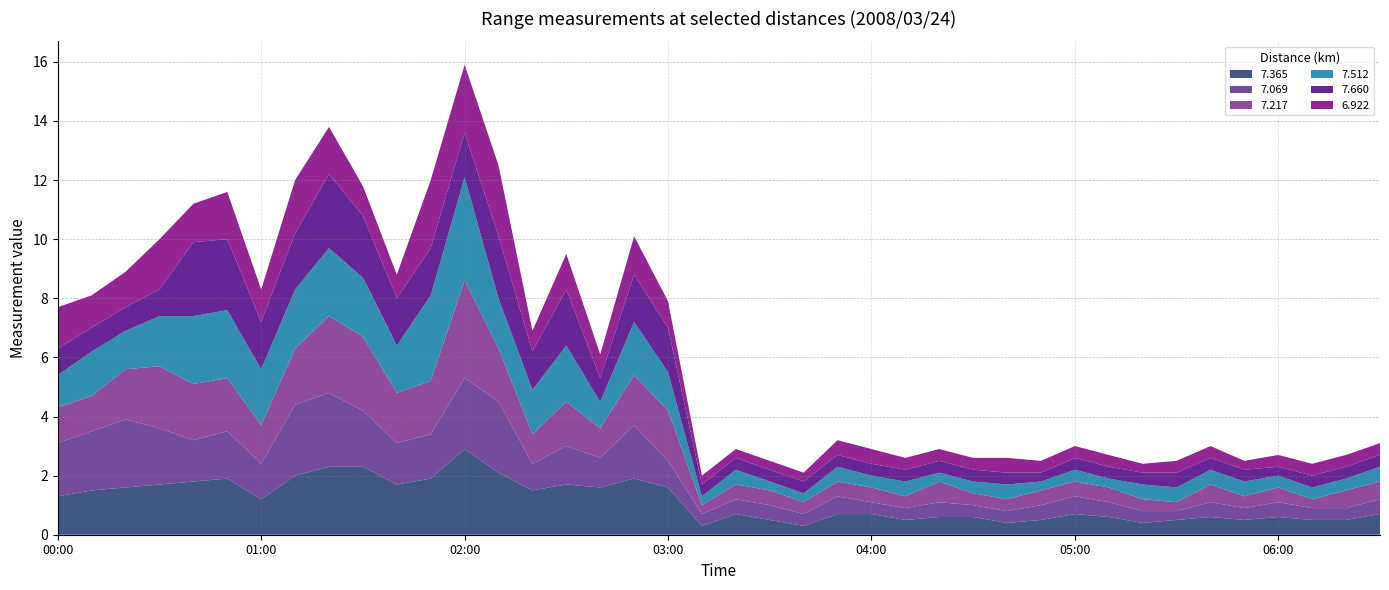

Reading left to right, transcribe all the data shown in this chart.

7.365: 00:00=1.3	00:10=1.5	00:20=1.6	00:30=1.7	00:40=1.8	00:50=1.9	01:00=1.2	01:10=2.0	01:20=2.3	01:30=2.3	01:40=1.7	01:50=1.9	02:00=2.9	02:10=2.1	02:20=1.5	02:30=1.7	02:40=1.6	02:50=1.9	03:00=1.6	03:10=0.3	03:20=0.7	03:30=0.5	03:40=0.3	03:50=0.7	04:00=0.7	04:10=0.5	04:20=0.6	04:30=0.6	04:40=0.4	04:50=0.5	05:00=0.7	05:10=0.6	05:20=0.4	05:30=0.5	05:40=0.6	05:50=0.5	06:00=0.6	06:10=0.5	06:20=0.5	06:30=0.7
7.069: 00:00=1.8	00:10=2.0	00:20=2.3	00:30=1.9	00:40=1.4	00:50=1.6	01:00=1.2	01:10=2.4	01:20=2.5	01:30=1.9	01:40=1.4	01:50=1.5	02:00=2.4	02:10=2.4	02:20=0.9	02:30=1.3	02:40=1.0	02:50=1.8	03:00=0.9	03:10=0.4	03:20=0.5	03:30=0.5	03:40=0.4	03:50=0.6	04:00=0.4	04:10=0.4	04:20=0.5	04:30=0.4	04:40=0.4	04:50=0.5	05:00=0.6	05:10=0.5	05:20=0.4	05:30=0.3	05:40=0.5	05:50=0.4	06:00=0.5	06:10=0.4	06:20=0.4	06:30=0.5
7.217: 00:00=1.2	00:10=1.2	00:20=1.7	00:30=2.1	00:40=1.9	00:50=1.8	01:00=1.3	01:10=1.9	01:20=2.6	01:30=2.5	01:40=1.7	01:50=1.8	02:00=3.3	02:10=1.8	02:20=1.0	02:30=1.5	02:40=1.0	02:50=1.7	03:00=1.7	03:10=0.3	03:20=0.5	03:30=0.5	03:40=0.4	03:50=0.5	04:00=0.5	04:10=0.4	04:20=0.7	04:30=0.4	04:40=0.4	04:50=0.5	05:00=0.5	05:10=0.5	05:20=0.4	05:30=0.3	05:40=0.6	05:50=0.4	06:00=0.5	06:10=0.3	06:20=0.6	06:30=0.6
7.512: 00:00=1.1	00:10=1.5	00:20=1.3	00:30=1.7	00:40=2.3	00:50=2.3	01:00=1.9	01:10=2.0	01:20=2.3	01:30=2.0	01:40=1.6	01:50=2.9	02:00=3.5	02:10=1.7	02:20=1.5	02:30=1.9	02:40=0.9	02:50=1.8	03:00=1.3	03:10=0.3	03:20=0.5	03:30=0.3	03:40=0.3	03:50=0.5	04:00=0.4	04:10=0.5	04:20=0.3	04:30=0.4	04:40=0.5	04:50=0.3	05:00=0.4	05:10=0.3	05:20=0.5	05:30=0.5	05:40=0.5	05:50=0.5	06:00=0.4	06:10=0.4	06:20=0.4	06:30=0.5
7.660: 00:00=0.9	00:10=0.8	00:20=0.8	00:30=0.9	00:40=2.5	00:50=2.4	01:00=1.6	01:10=1.9	01:20=2.5	01:30=2.1	01:40=1.6	01:50=1.6	02:00=1.5	02:10=2.1	02:20=1.3	02:30=1.9	02:40=0.8	02:50=1.6	03:00=1.5	03:10=0.4	03:20=0.4	03:30=0.4	03:40=0.4	03:50=0.4	04:00=0.4	04:10=0.4	04:20=0.4	04:30=0.4	04:40=0.4	04:50=0.3	05:00=0.4	05:10=0.4	05:20=0.4	05:30=0.5	05:40=0.4	05:50=0.4	06:00=0.3	06:10=0.4	06:20=0.4	06:30=0.4
6.922: 00:00=1.4	00:10=1.1	00:20=1.2	00:30=1.7	00:40=1.3	00:50=1.6	01:00=1.1	01:10=1.8	01:20=1.6	01:30=1.0	01:40=0.8	01:50=2.3	02:00=2.3	02:10=2.4	02:20=0.7	02:30=1.2	02:40=0.8	02:50=1.3	03:00=0.9	03:10=0.3	03:20=0.3	03:30=0.3	03:40=0.3	03:50=0.5	04:00=0.5	04:10=0.4	04:20=0.4	04:30=0.4	04:40=0.5	04:50=0.4	05:00=0.4	05:10=0.4	05:20=0.3	05:30=0.4	05:40=0.4	05:50=0.3	06:00=0.4	06:10=0.4	06:20=0.4	06:30=0.4